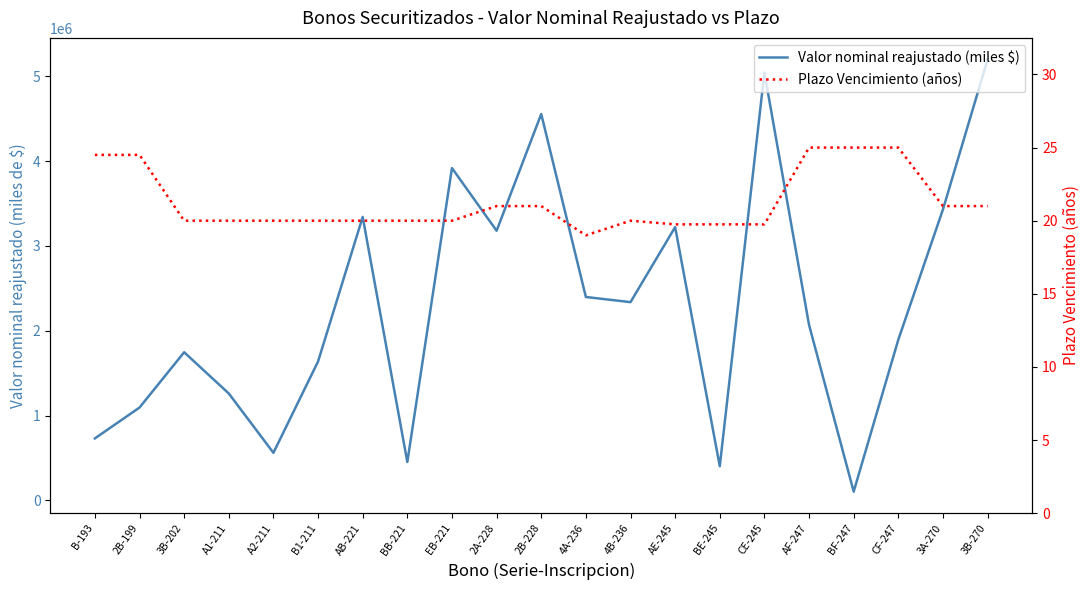

True or false: Plazo Vencimiento (años) and Valor nominal reajustado (miles $) intersect in this chart.

False